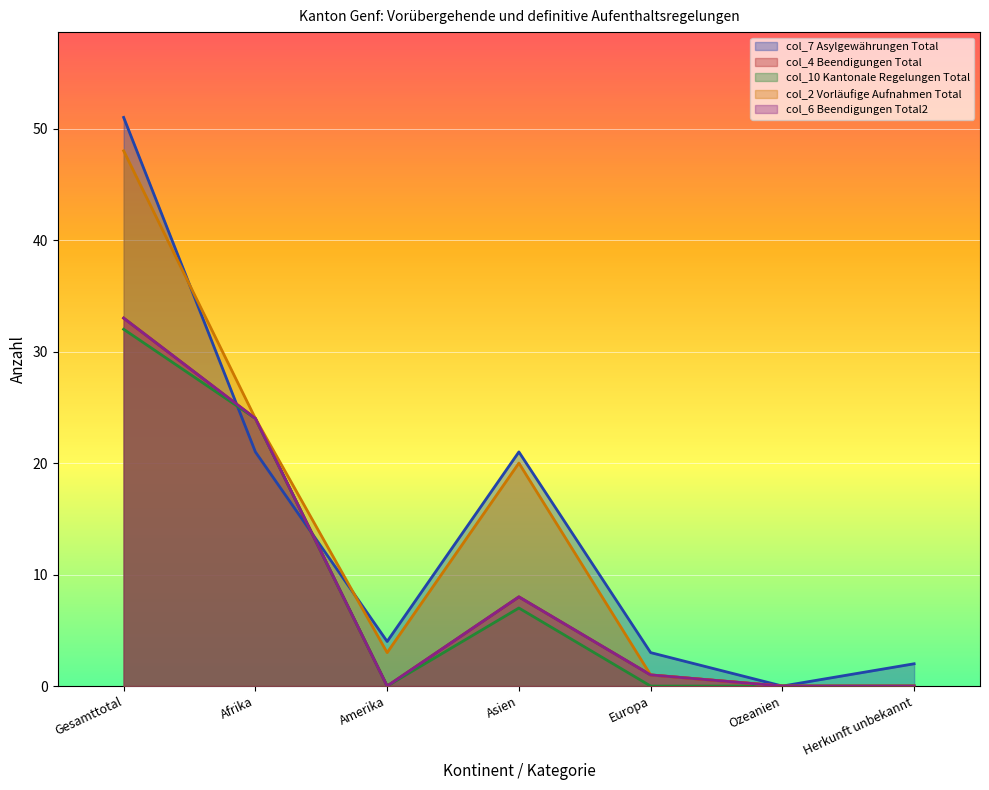

True or false: col_6 (Beendigungen Total2) and col_4 (Beendigungen Total) cross at least once.

False